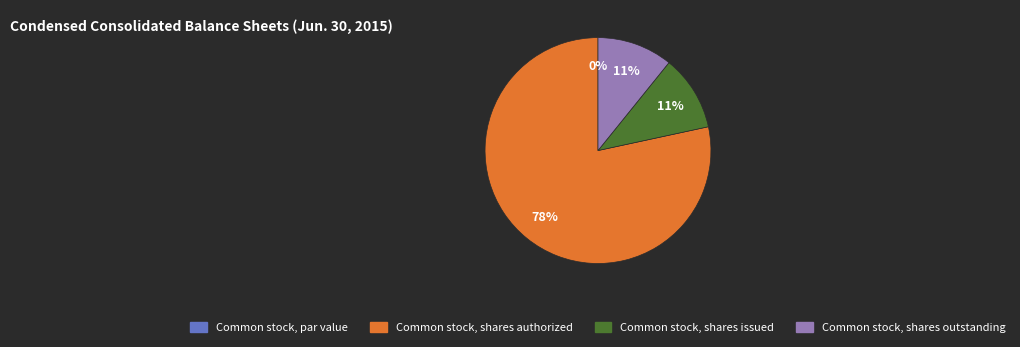

How many segments does this pie chart have?

4